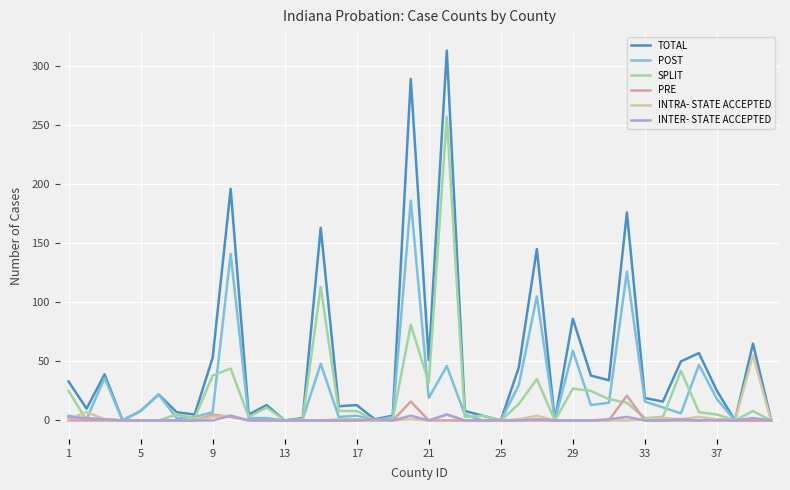

Which series has the largest total across all categories?

TOTAL